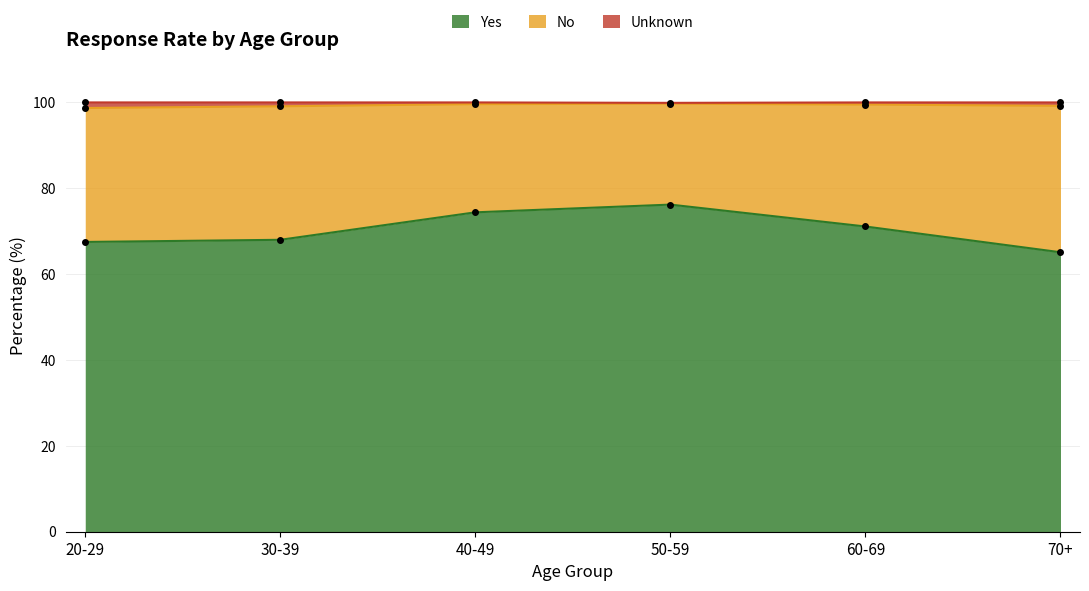

Where is Yes nearest to the value 70?

60-69